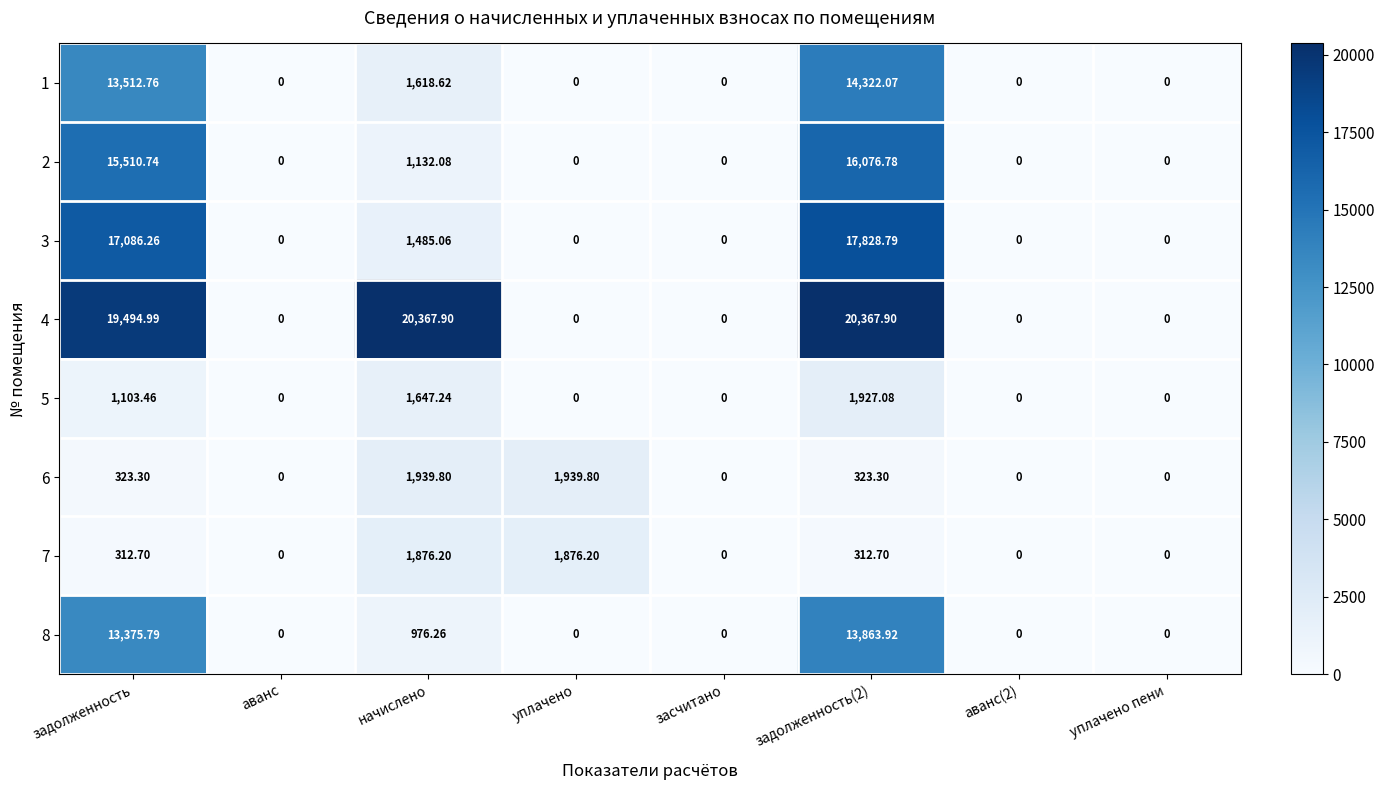

At how many categories does at least one series exceed 7503?

3